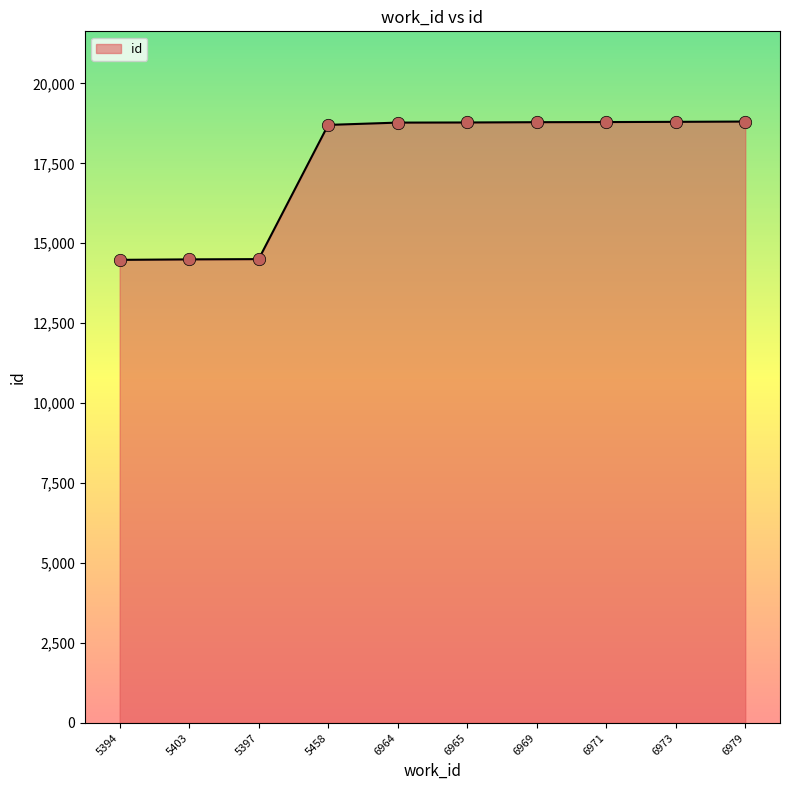

What is the ratio of the value at 5403 to the value at 6973?

0.8